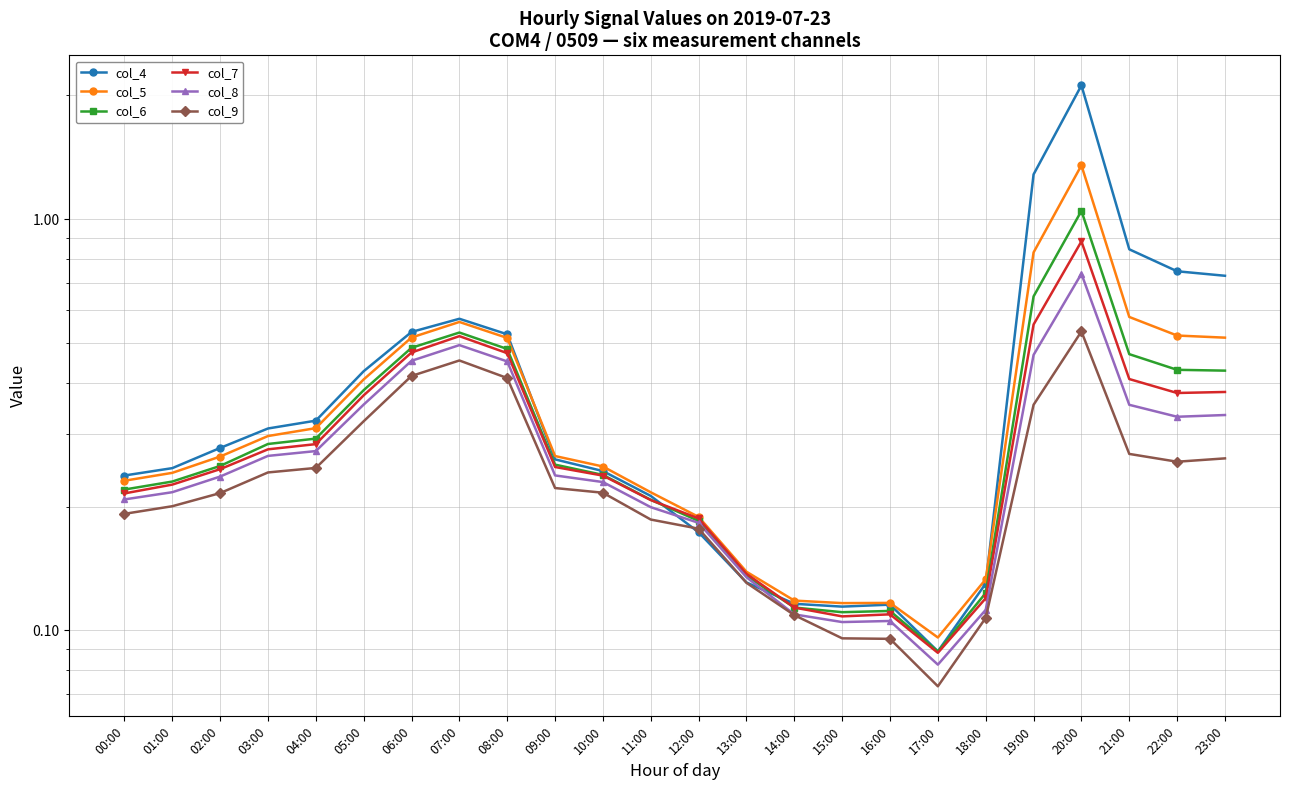

At how many categories does at least one series exceed 0?

24